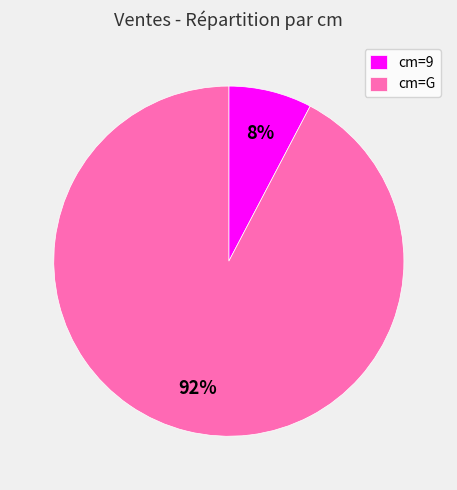

How many slices are in this pie chart?

2